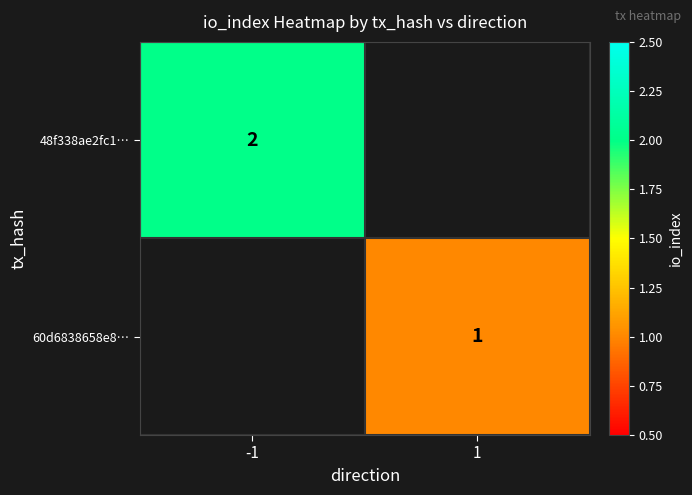

The 48f338ae2fc1… series shows 2 at -1. True or false?

True